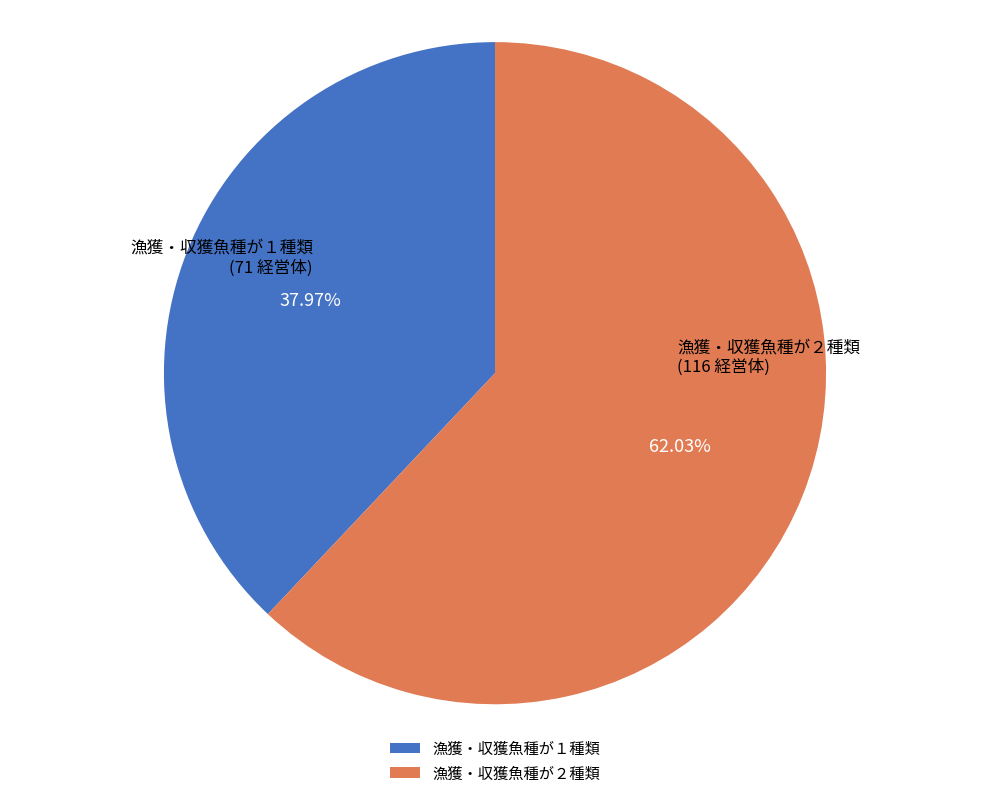

To the nearest percent, what is the difference between the 漁獲・収獲魚種が１種類 and 漁獲・収獲魚種が２種類 slice percentages?

24%